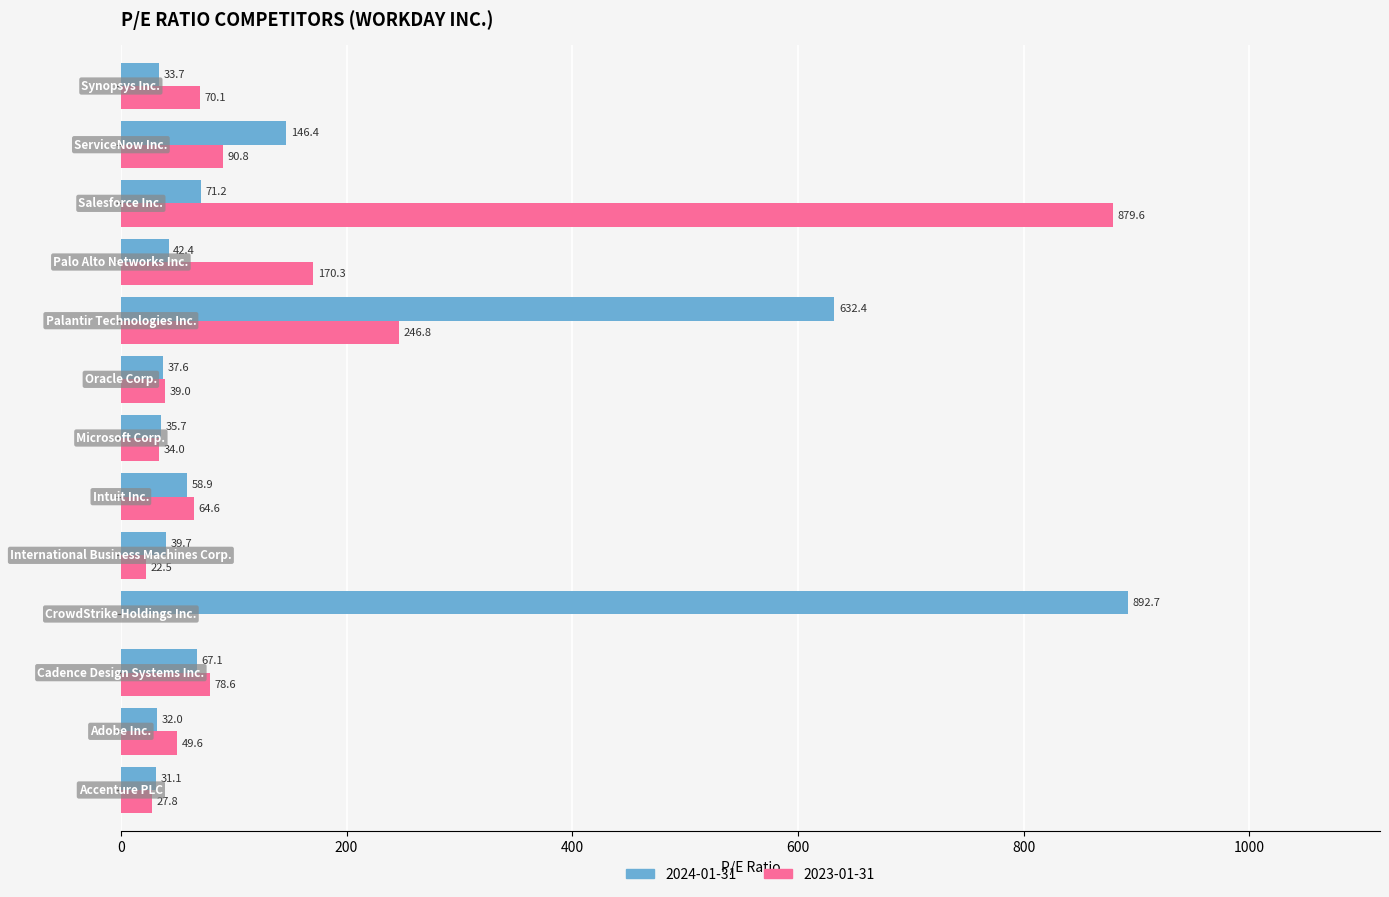

What is the maximum value shown in the chart?

892.7